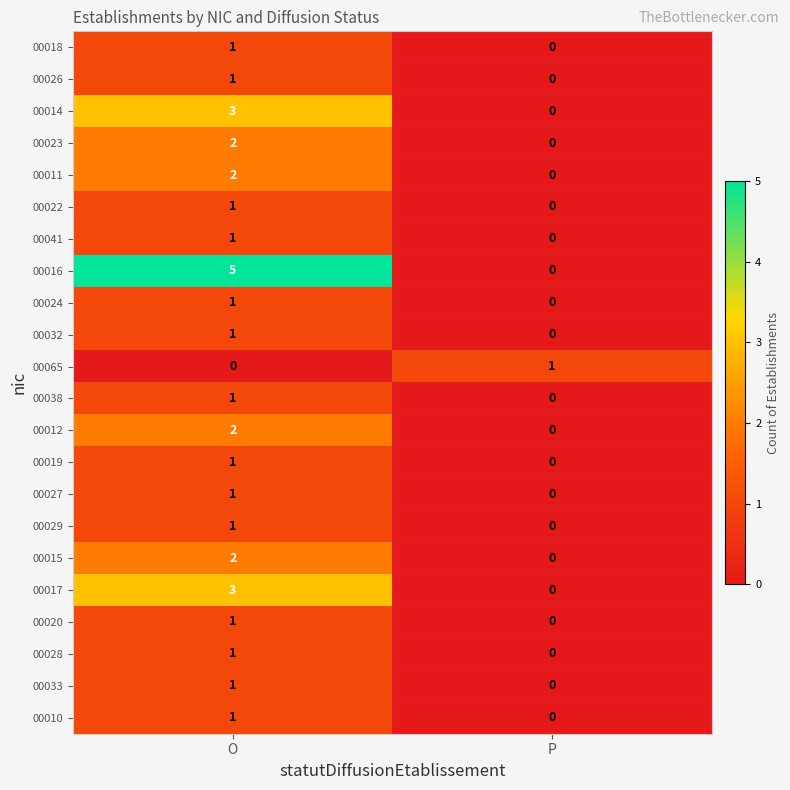

List the labels in order of 00023 value, smallest first.

P, O